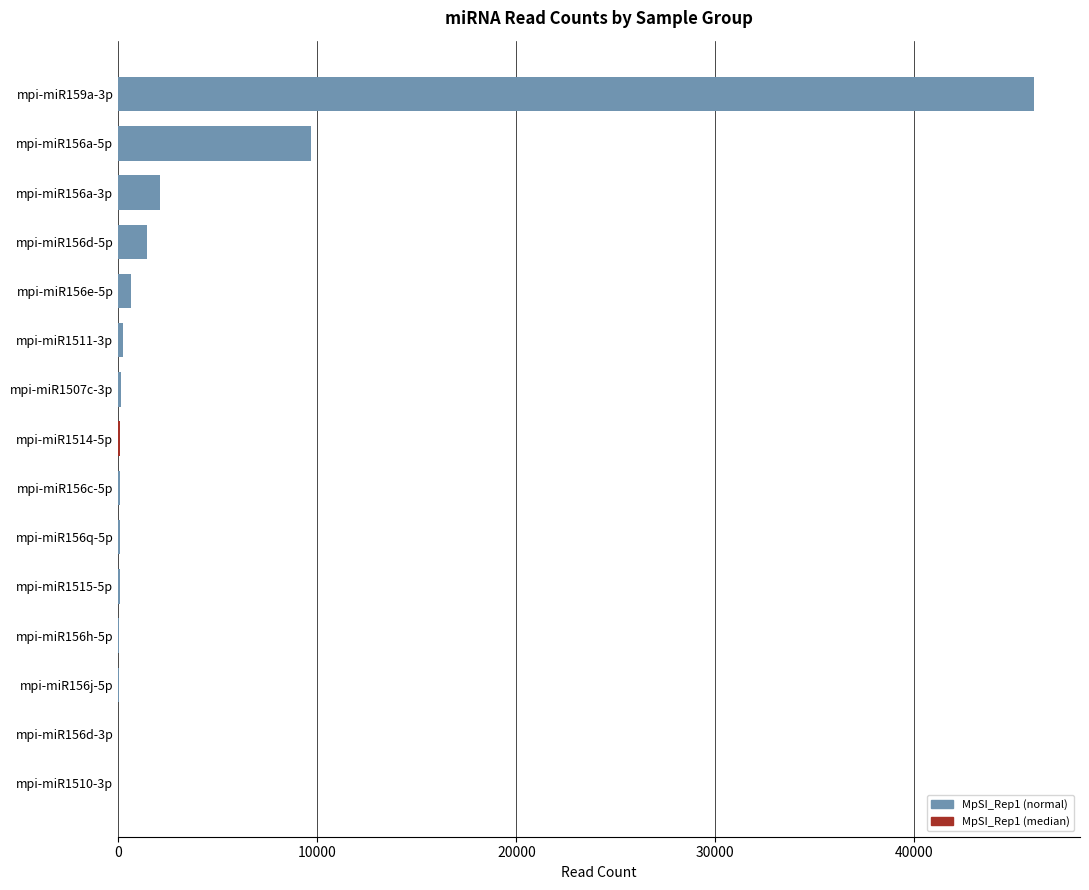

What is the change in value from mpi-miR159a-3p to mpi-miR156a-5p?

-36329